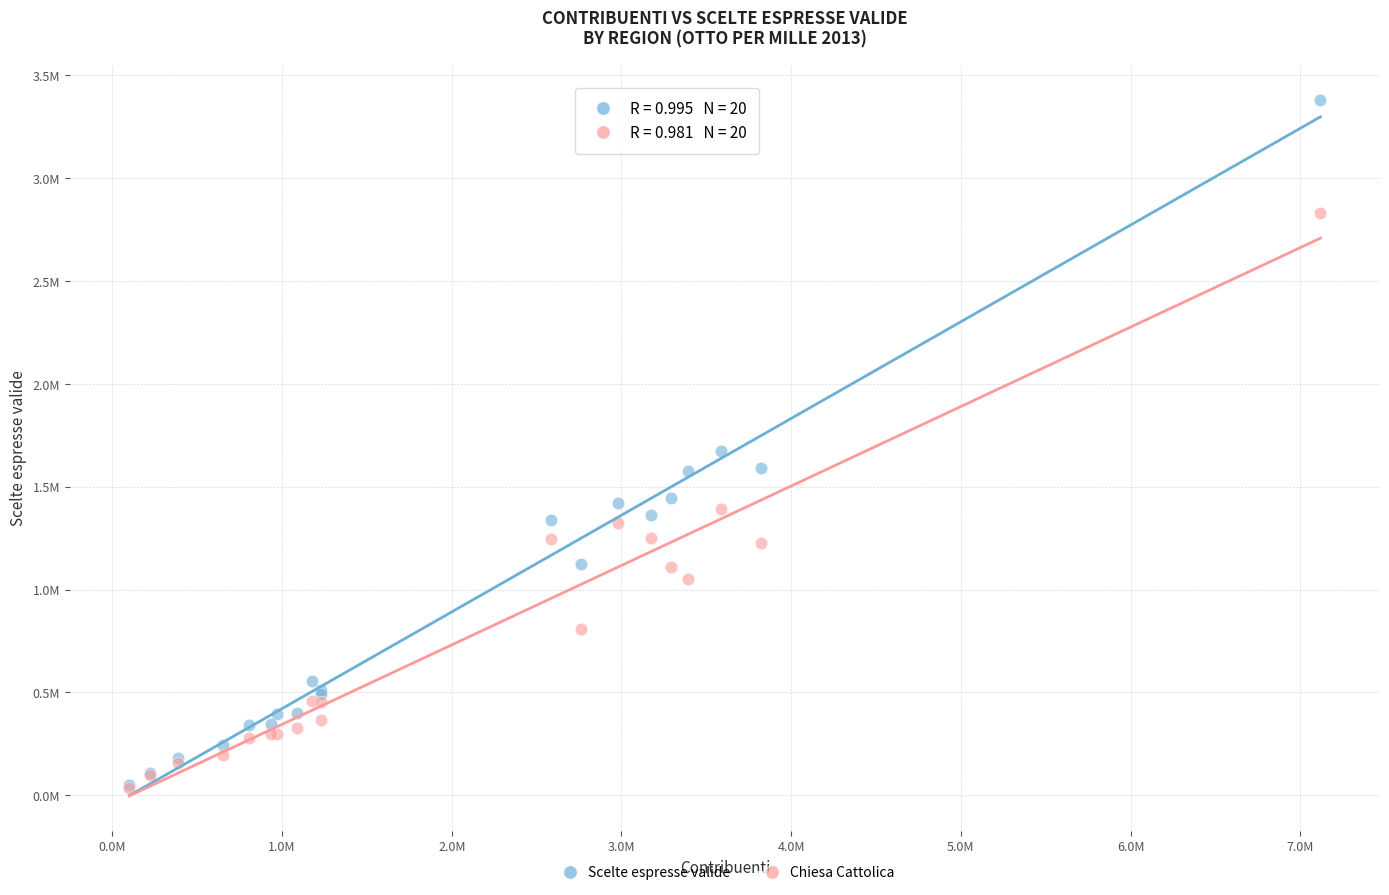

Which series reaches the maximum Y coordinate?

Scelte espresse valide